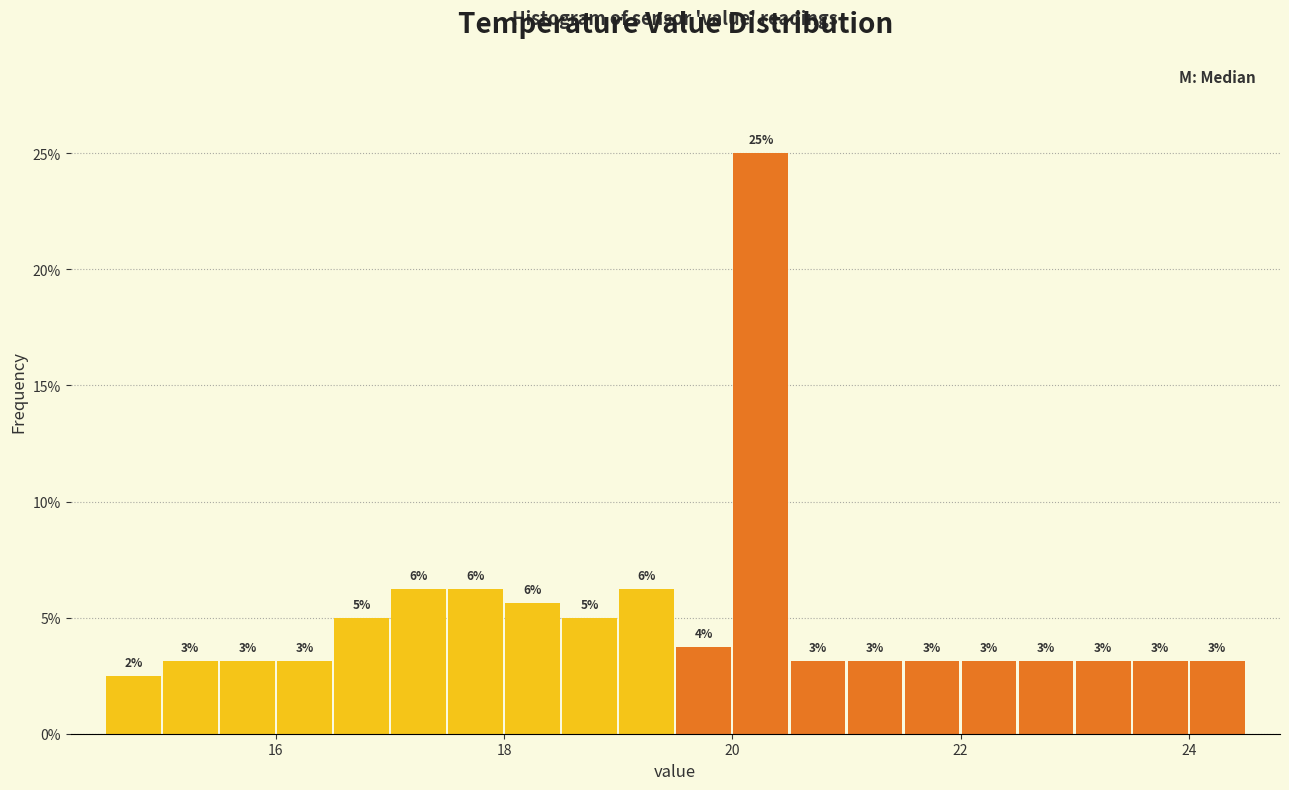

Around what value on the x-axis is the tallest bar? Give the approximate position of its centre, as read against the axis.

20.2